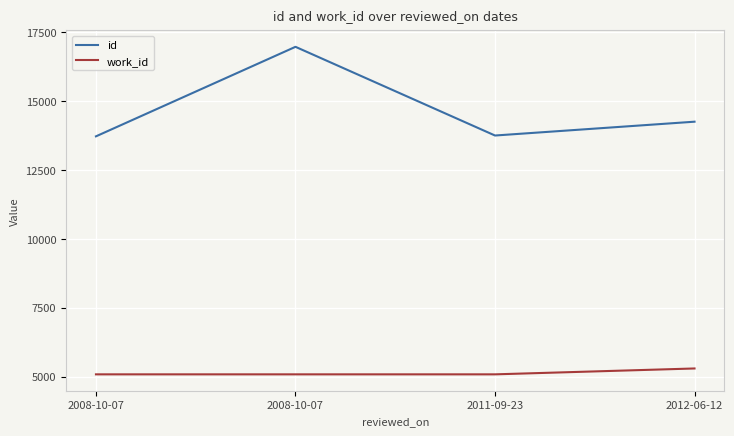

What are all the series names shown in the legend?

id, work_id